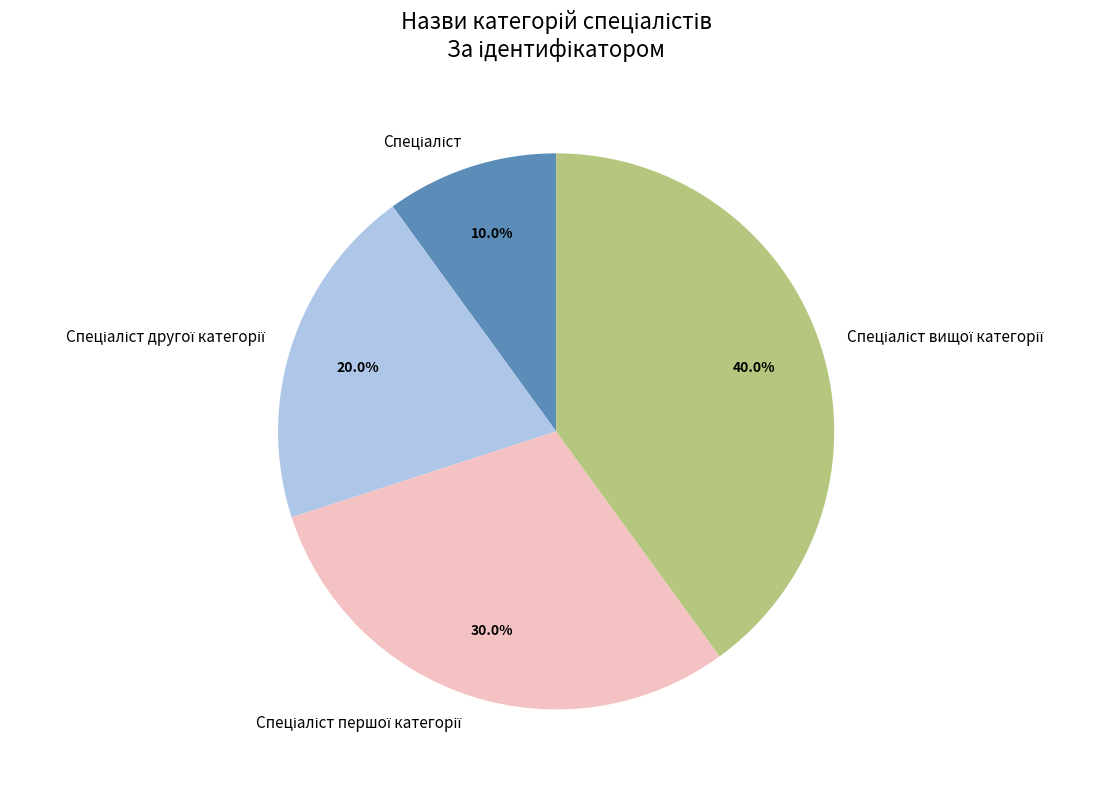

Does any single category account for the majority?

No